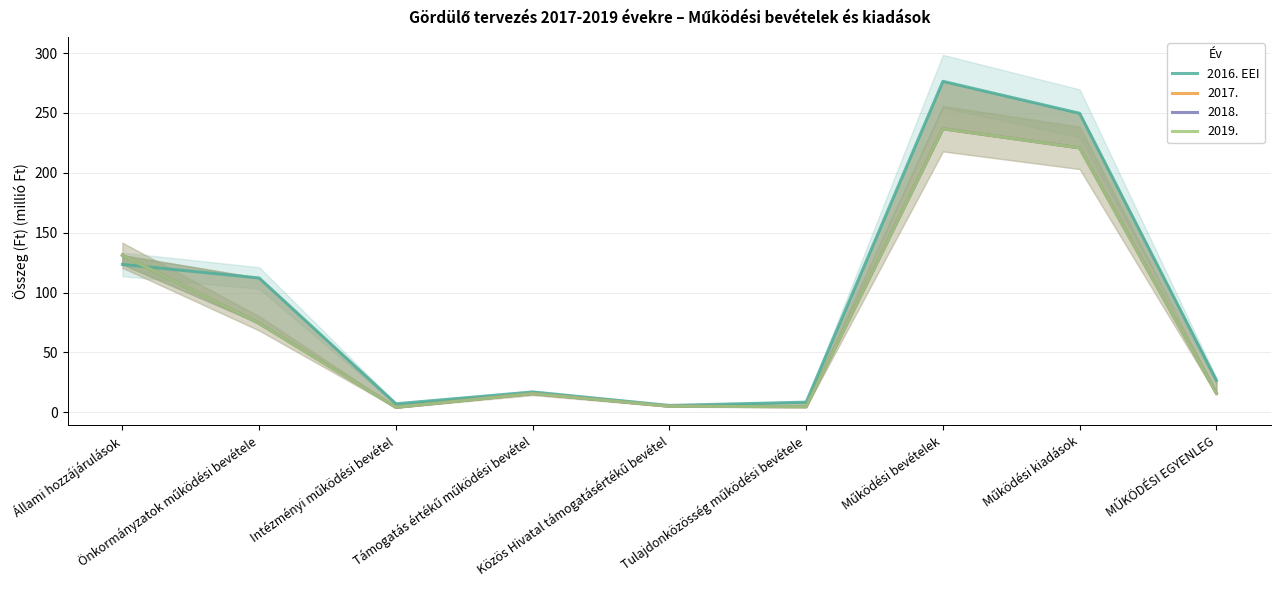

At which category does the chart reach its minimum across all series?

Közös Hivatal támogatásértékű bevétel